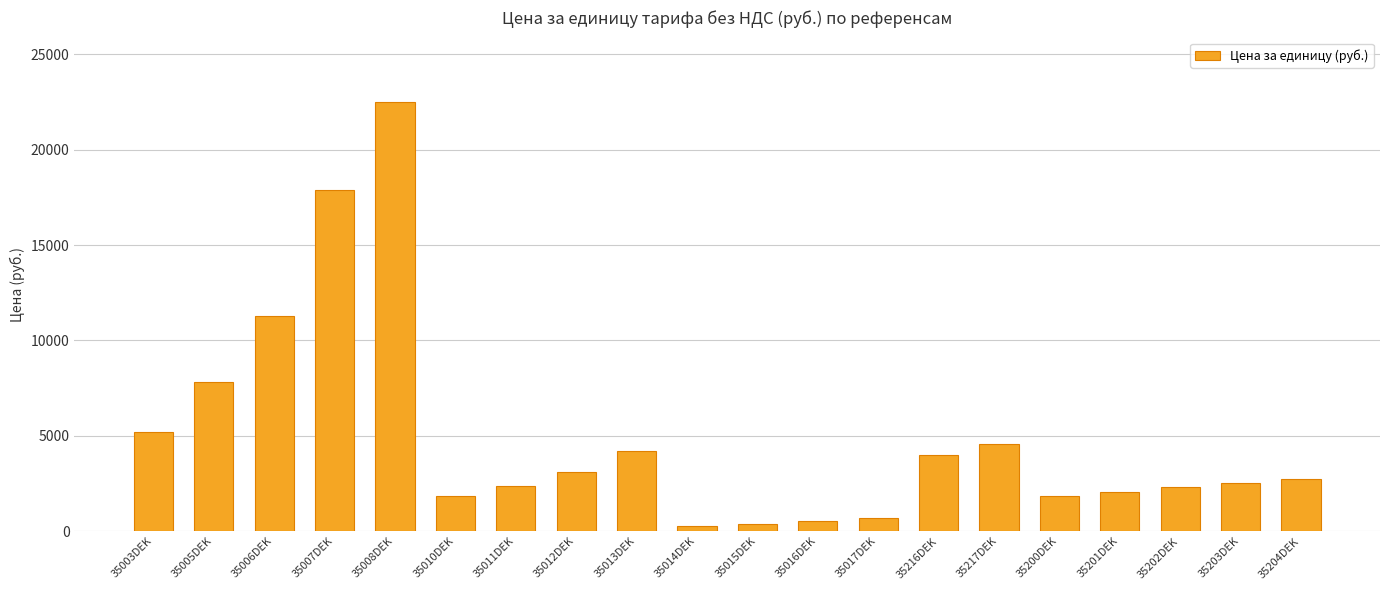

Where is the data nearest to the value 11391?

35006DEK